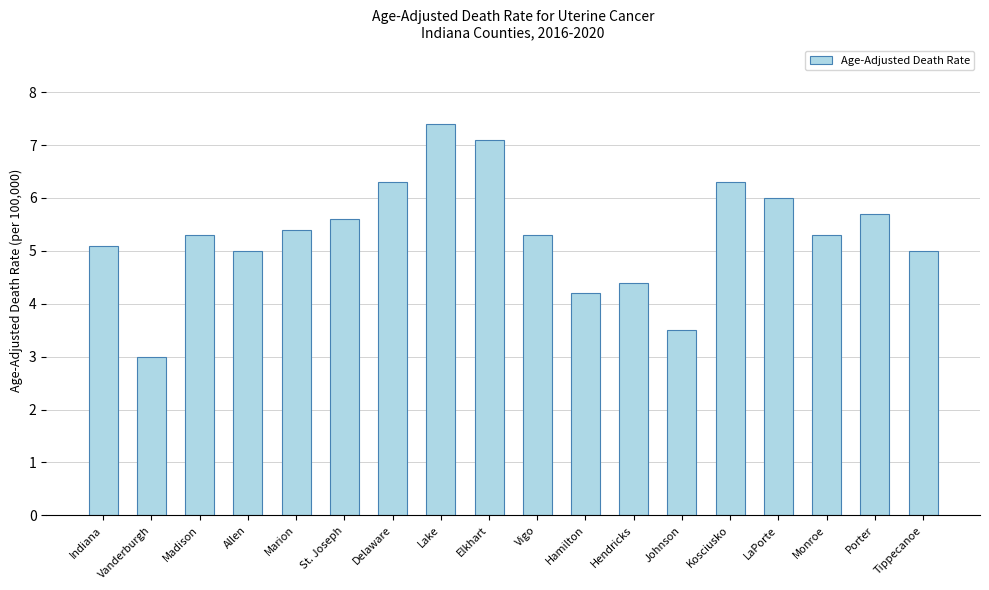

True or false: the data shows 5.7 at Porter.

True